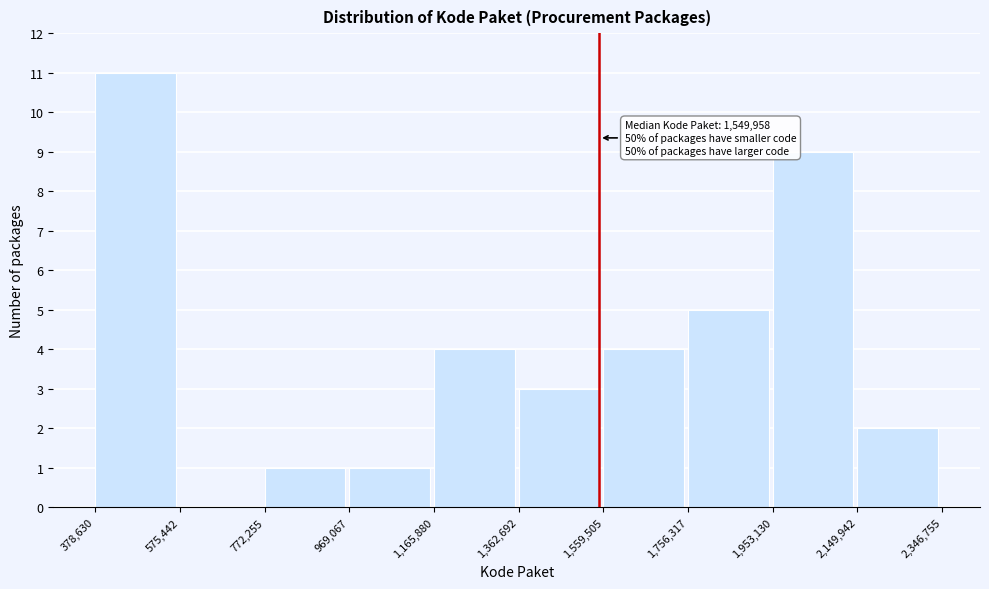

Over which range of the x-axis is the bar tallest?

378,630 to 575,442